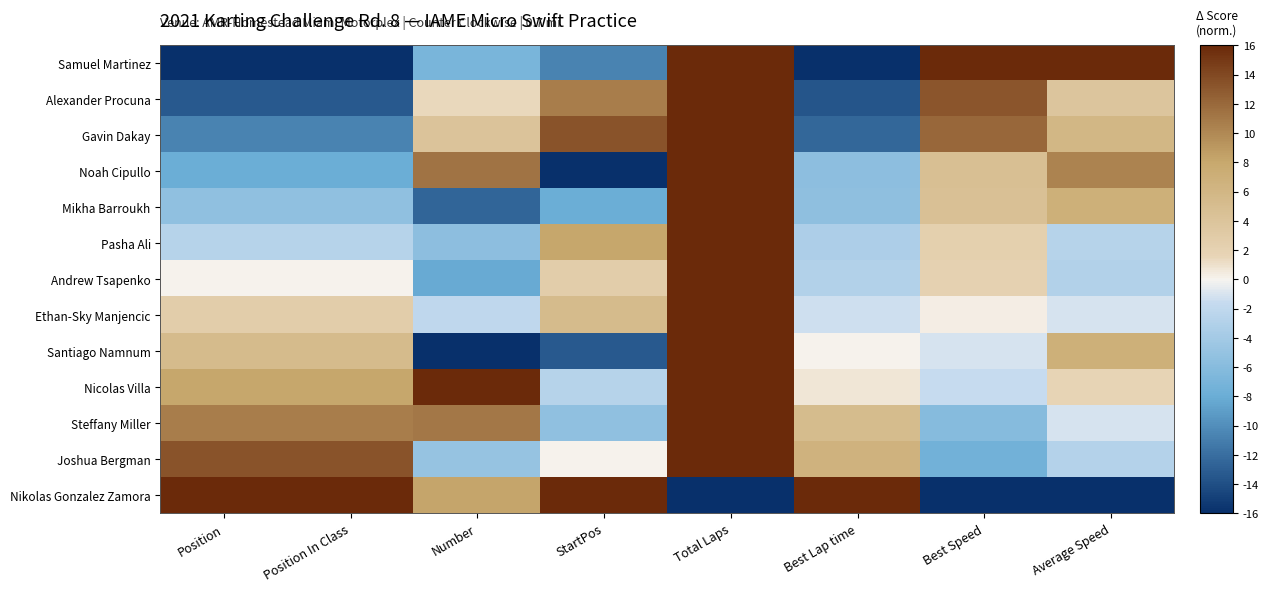

At which category is the sum across all series the highest?

Total Laps